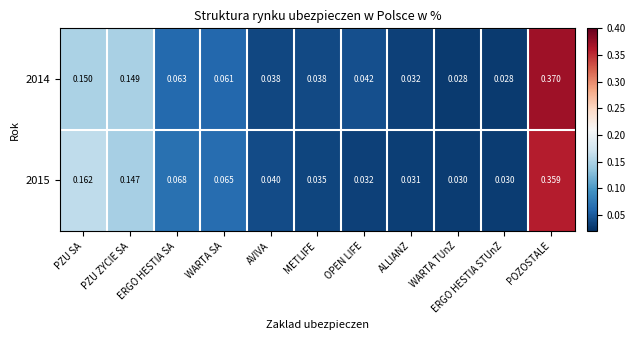

Which category has the highest value in the 2015 series?

POZOSTALE